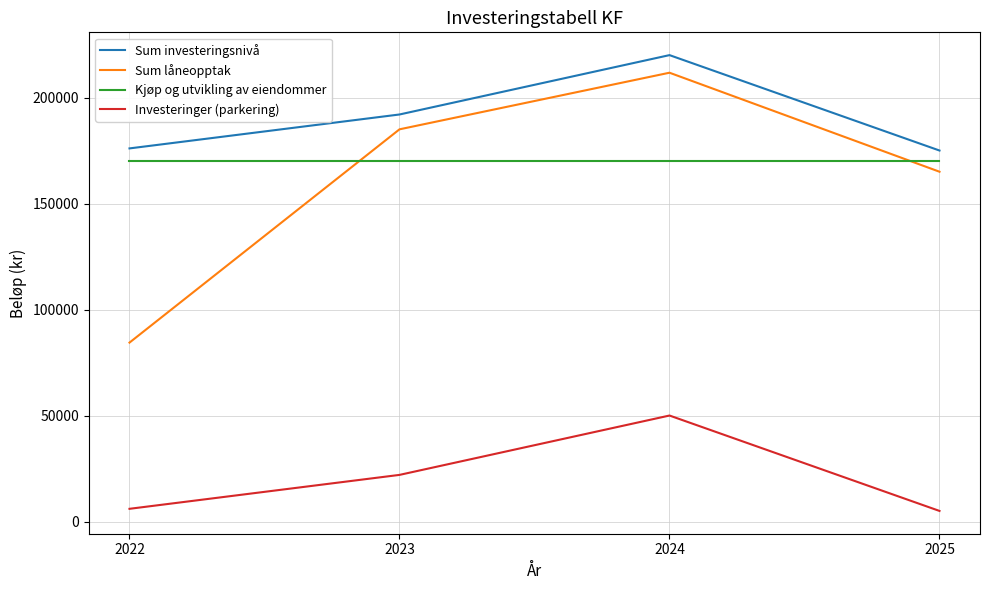

What is the sum of the Investeringer (parkering) values at 2023 and 2024?

72000